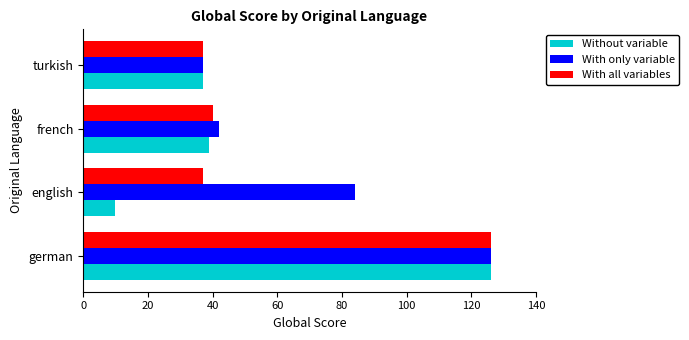

Is it true that Without variable equals 126 at german?

True